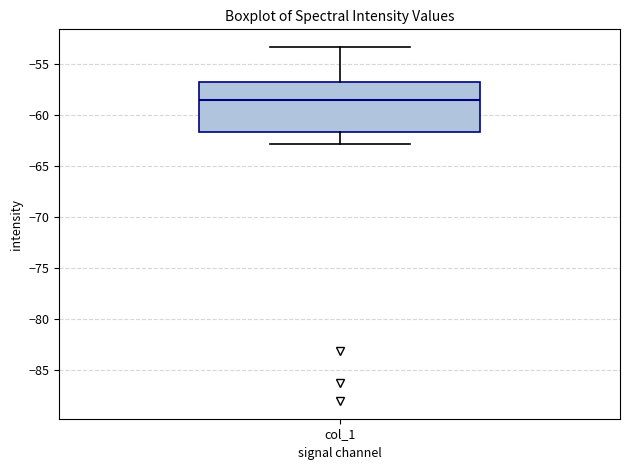

Transcribe this box plot: give where the median line is, the range the box spans, and where the two whiskers end, as read against the y-axis. The values are not printed on the chart, so give them approximately, as read against the axis.

median -58.5, box -61.5 to -56.5, whiskers -63.0 to -53.5